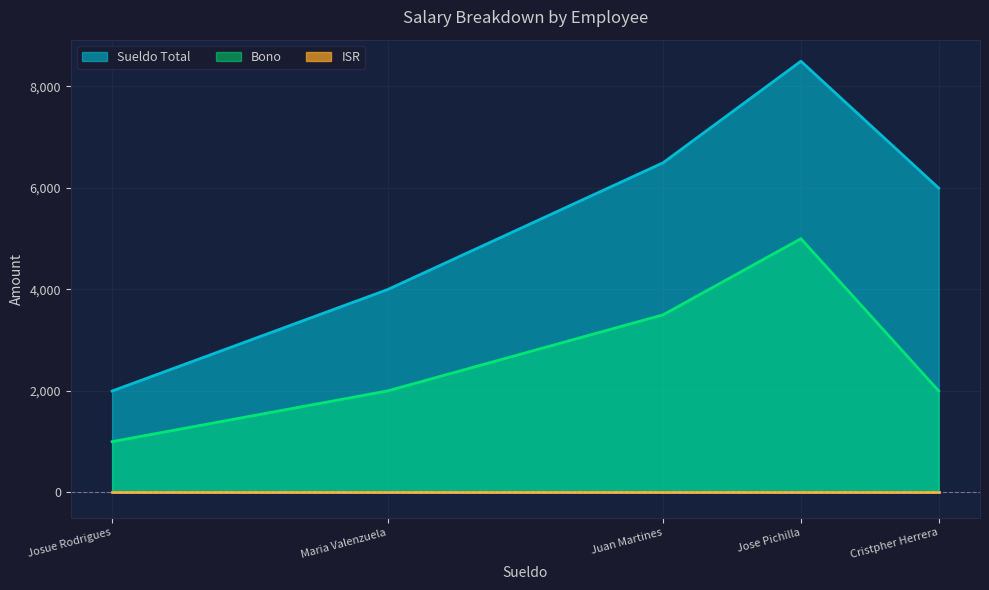

What is the difference between the Sueldo Total values at Maria Valenzuela and Juan Martines?

2500.0